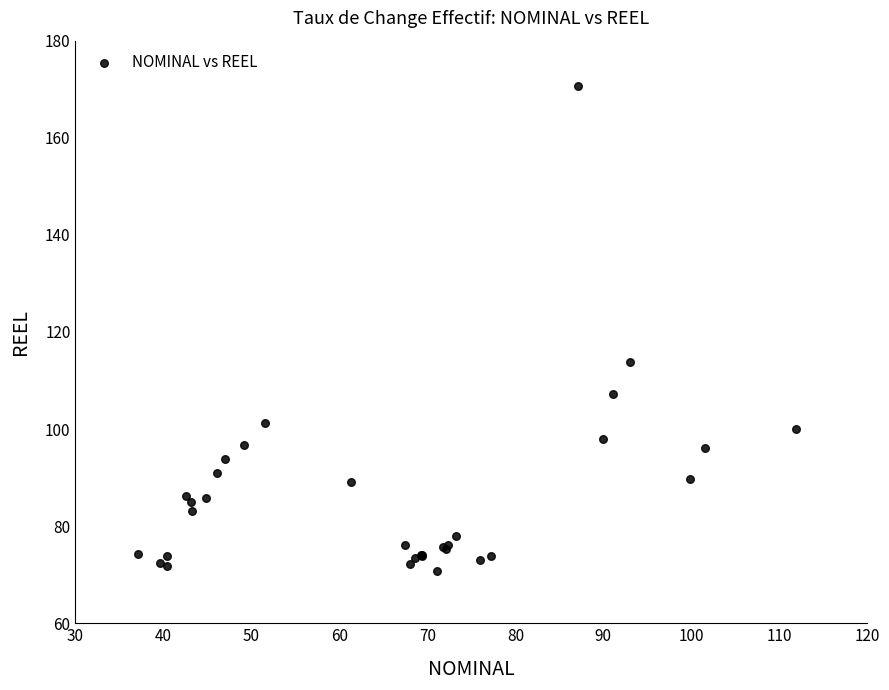

What Y value in the scatter plot is closest to 120?

113.8